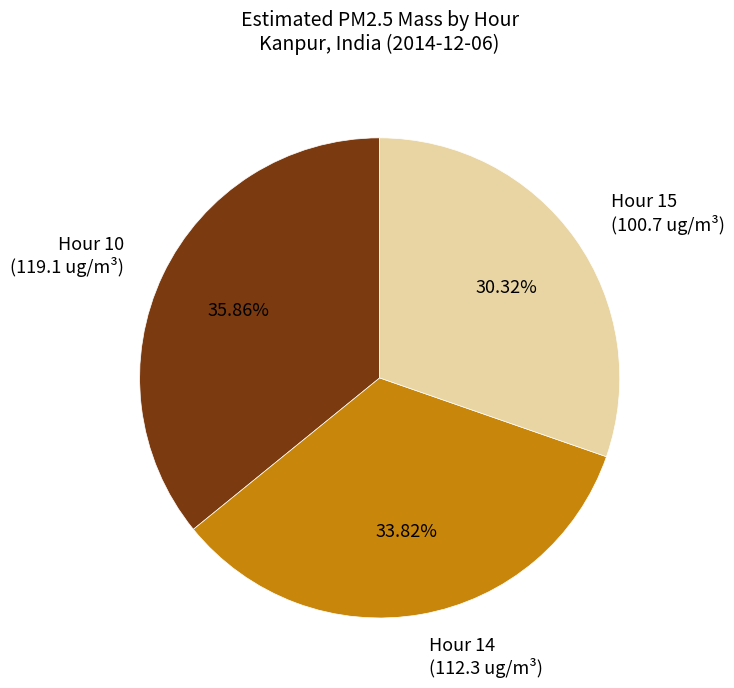

To the nearest percent, what is the difference between the largest and smallest slice percentages?

6%